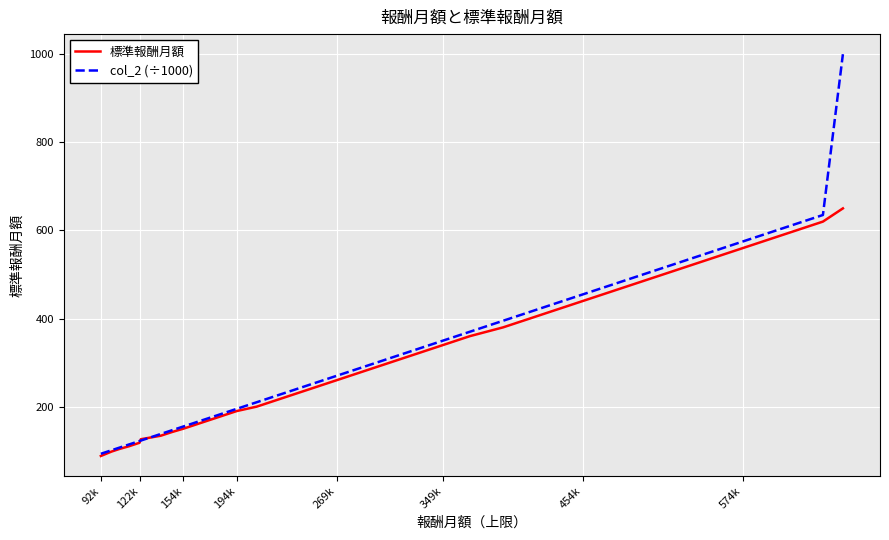

How many values in the 標準報酬月額 series are below 260?

16